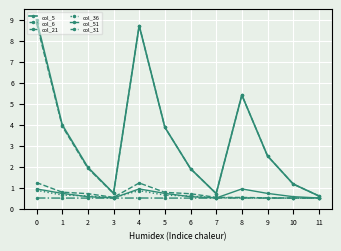

Count the number of categories in the chart.

12